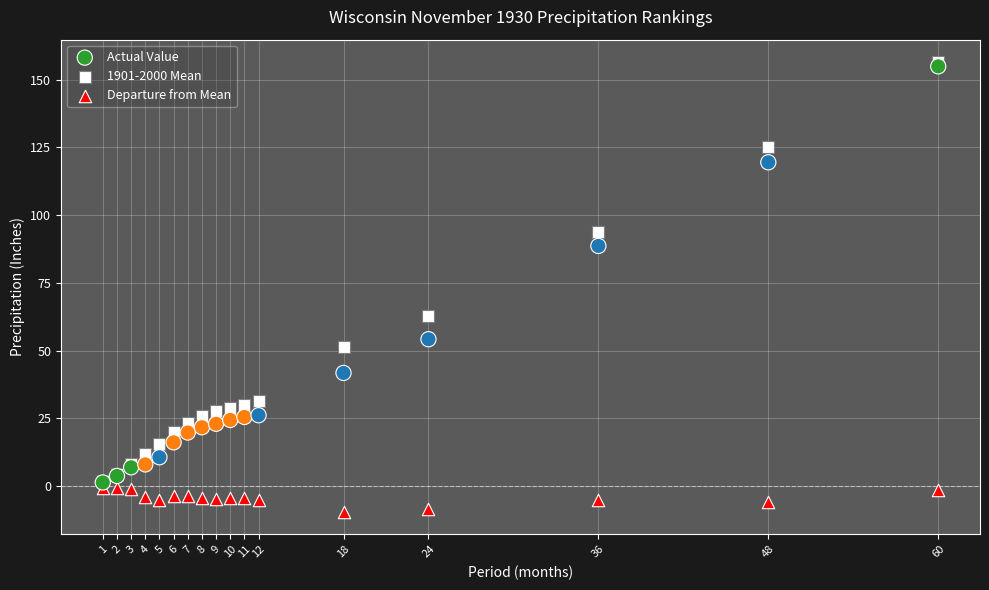

What are all the series names shown in the legend?

Actual Value, 1901-2000 Mean, Departure from Mean